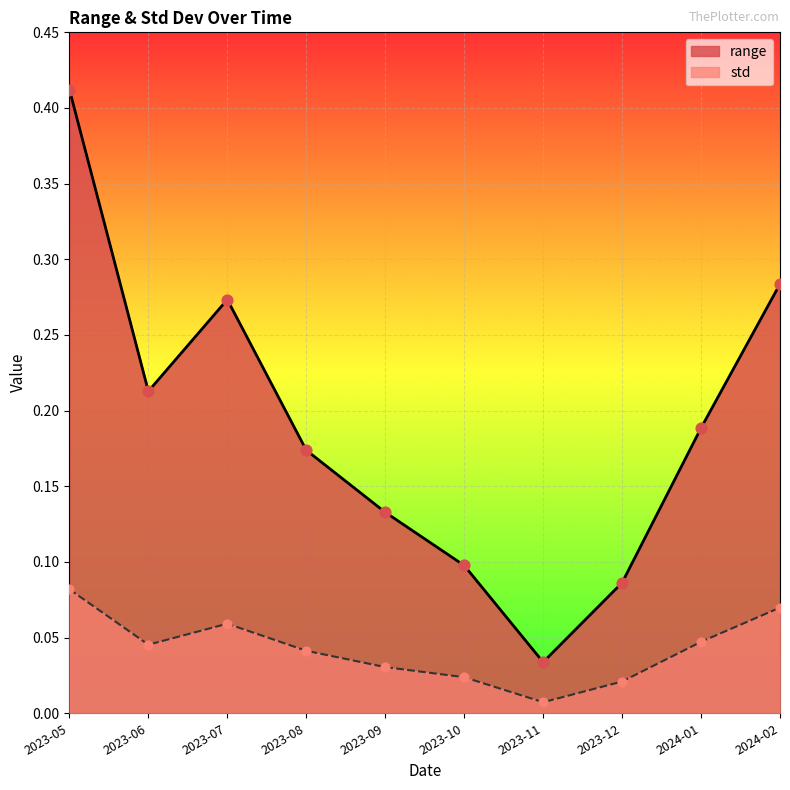

Is the value of range at 2023-10 greater than the value of std at 2024-02?

Yes